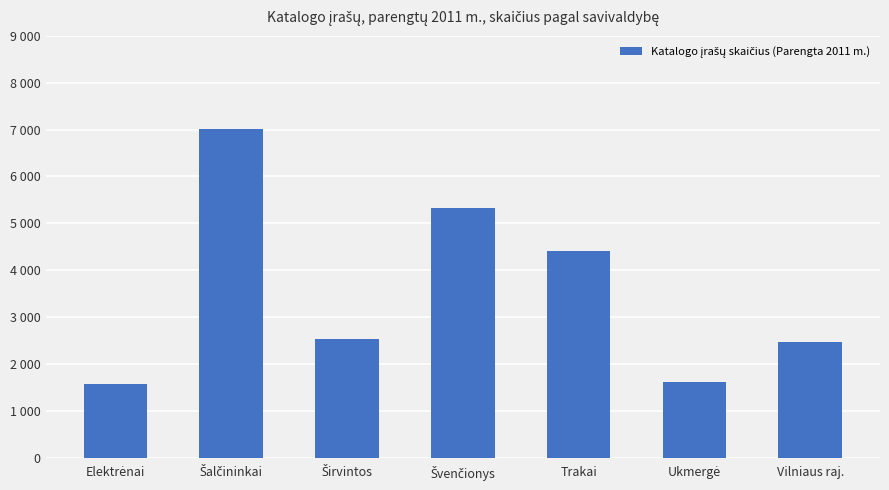

True or false: the data shows 6879 at Trakai.

False